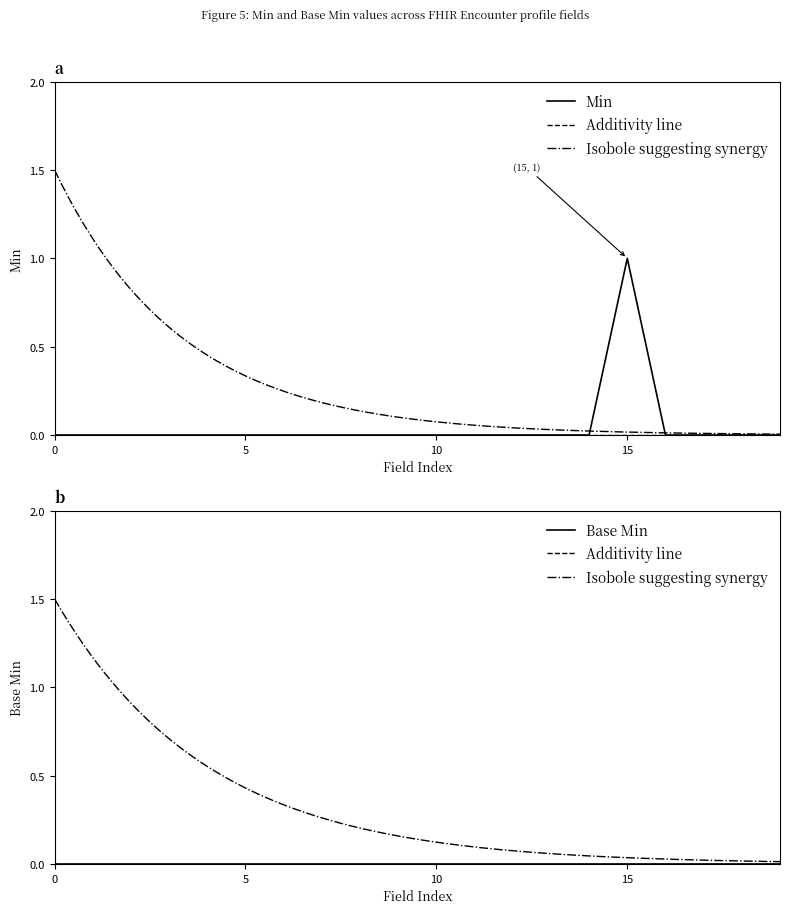

Is it true that Min equals 1 at 10?

False